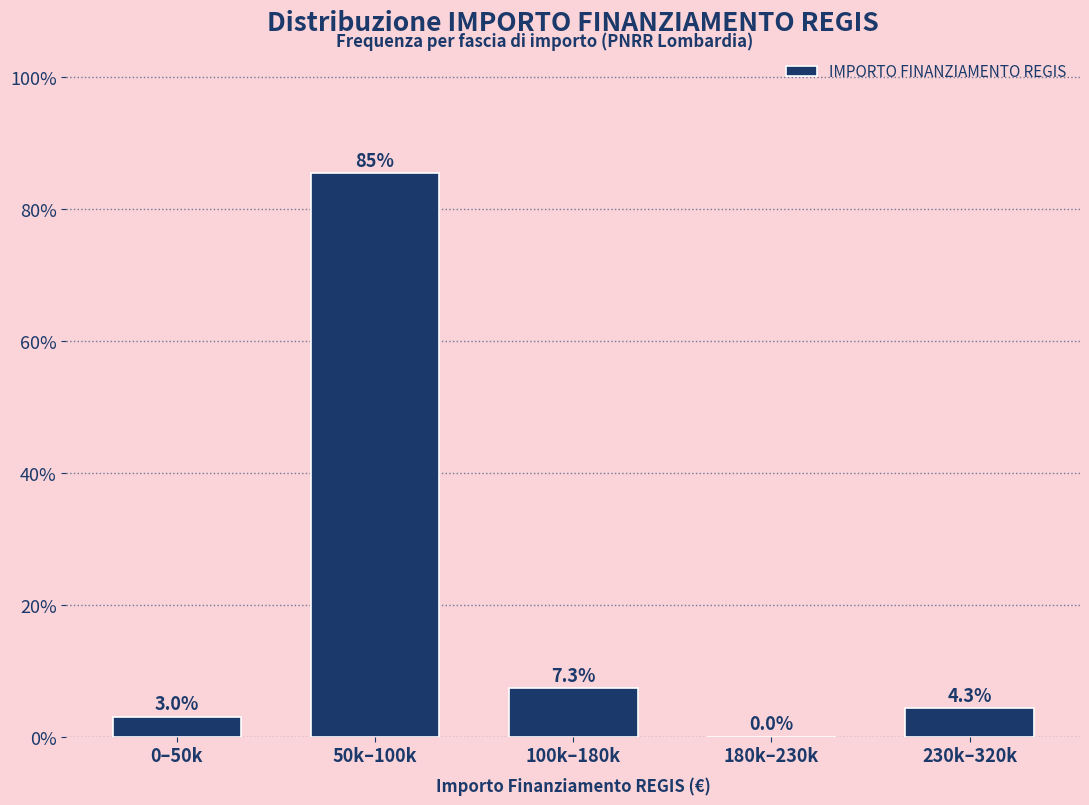

Reading left to right, list all the values displayed in this chart.

0–50k=3.0	50k–100k=85.4	100k–180k=7.3	180k–230k=0.0	230k–320k=4.3